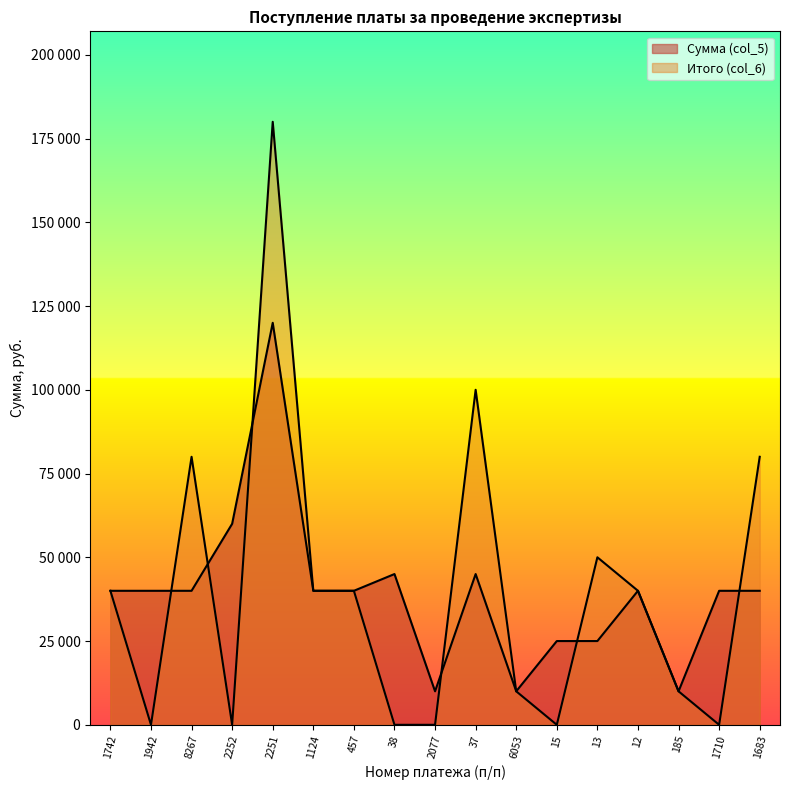

What is the label of the 14th point from the right?

2252